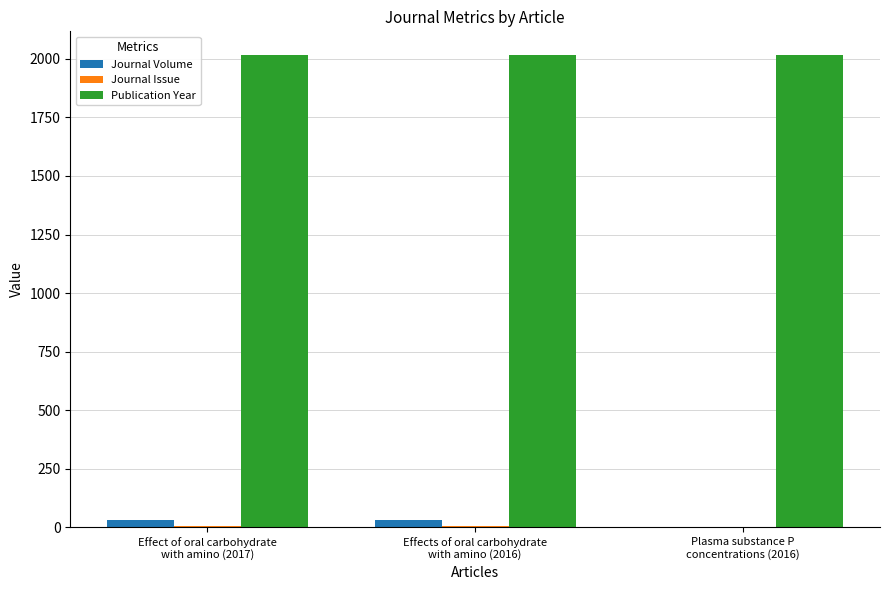

What is the greatest value displayed?

2017